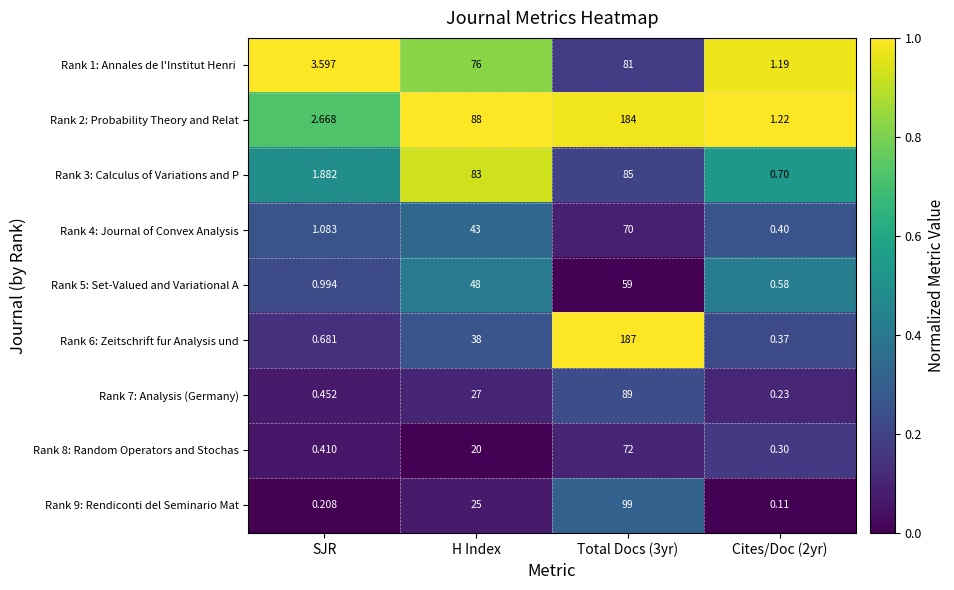

Where is Rank 4: Journal of Convex Analysis nearest to the value 35?

H Index